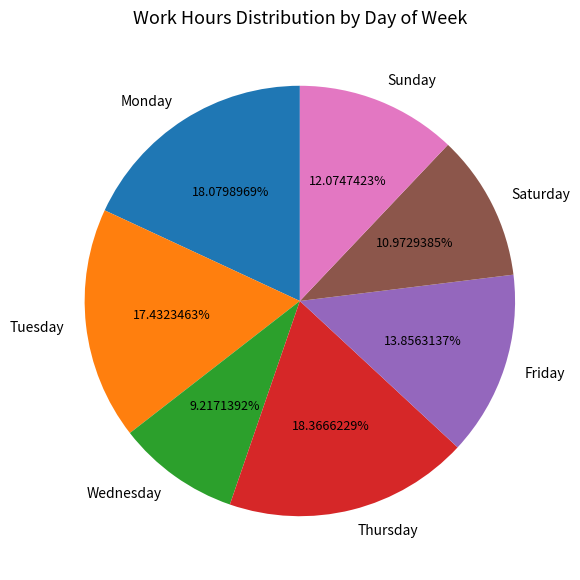

Which category has the smallest portion of the pie?

Wednesday